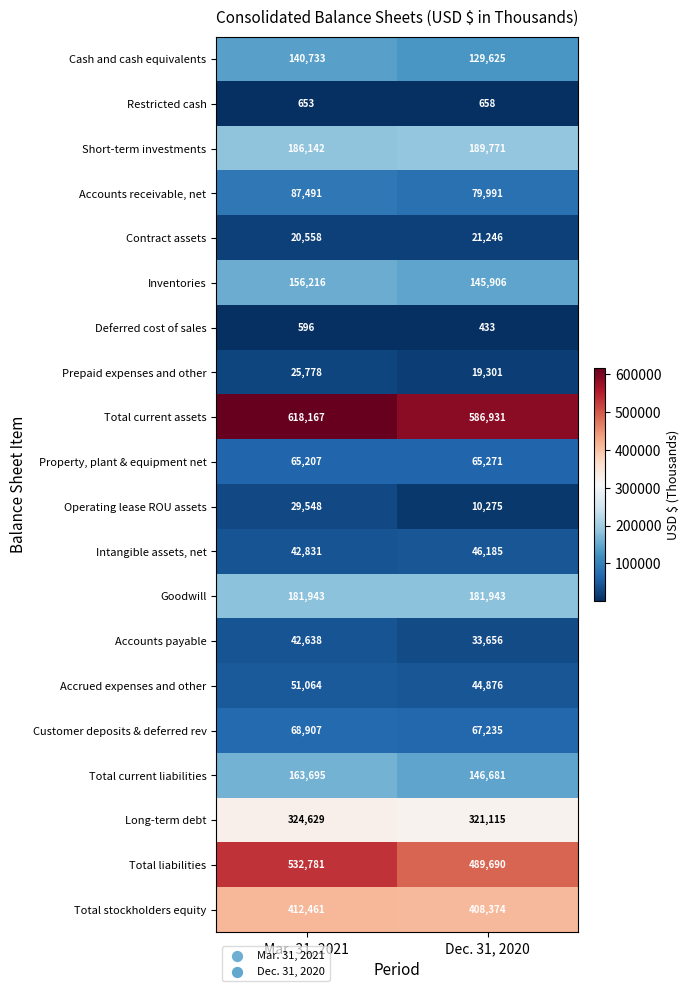

What is the total value across all series at Dec. 31, 2020?

2989163